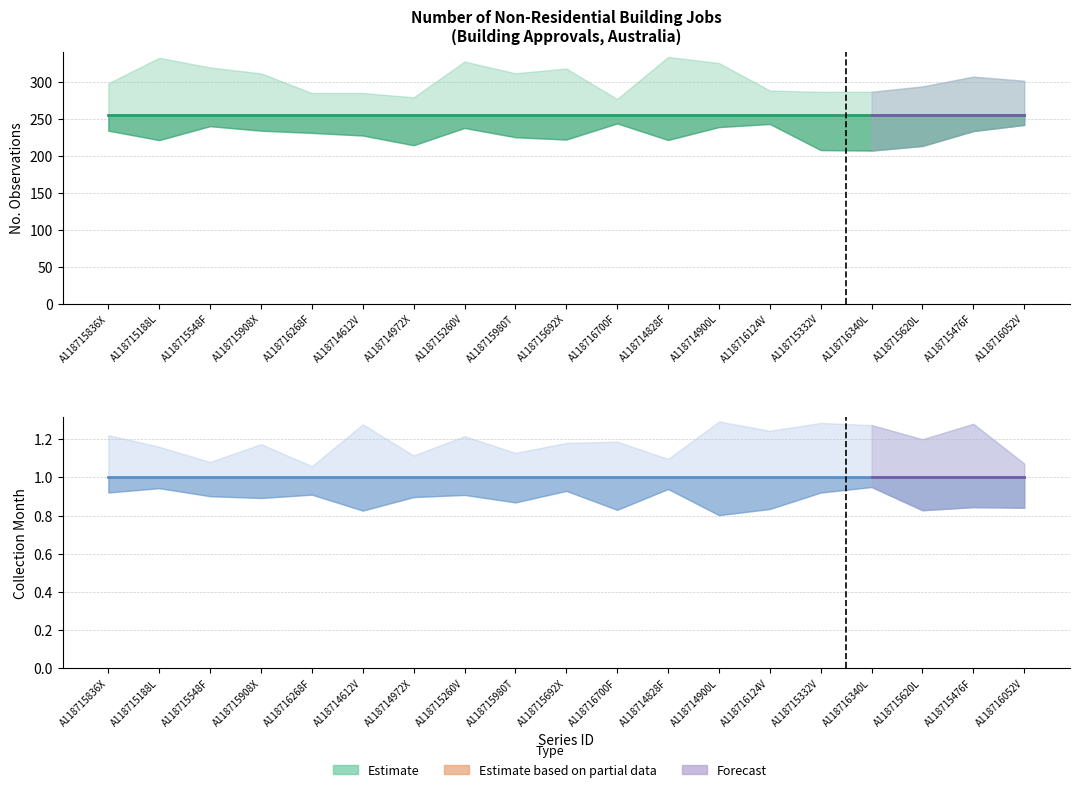

Which category has the highest value in the No. Obs. (mid) series?

A118715836X